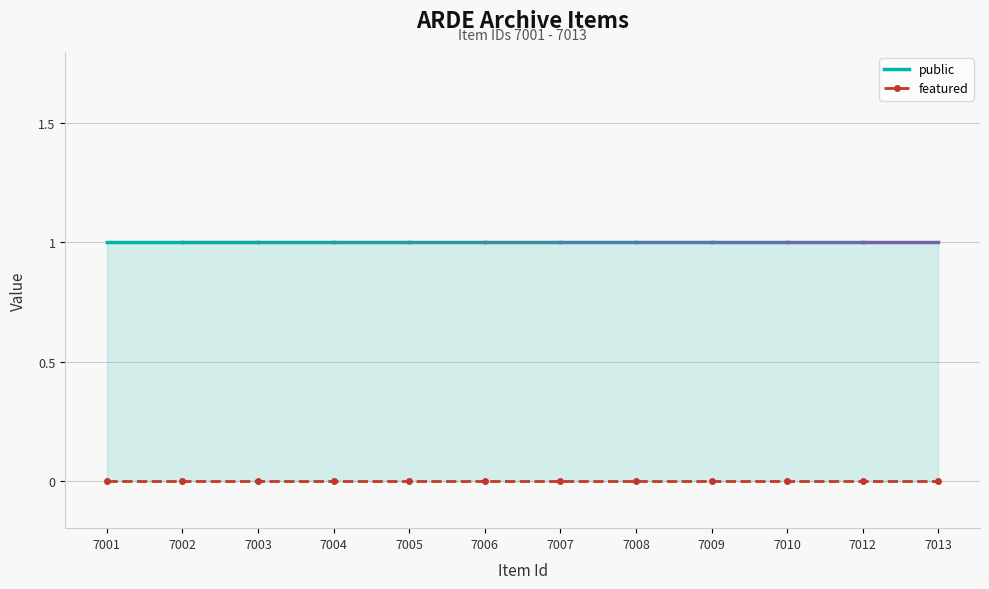

True or false: featured has a value of 0 at 7006.

True